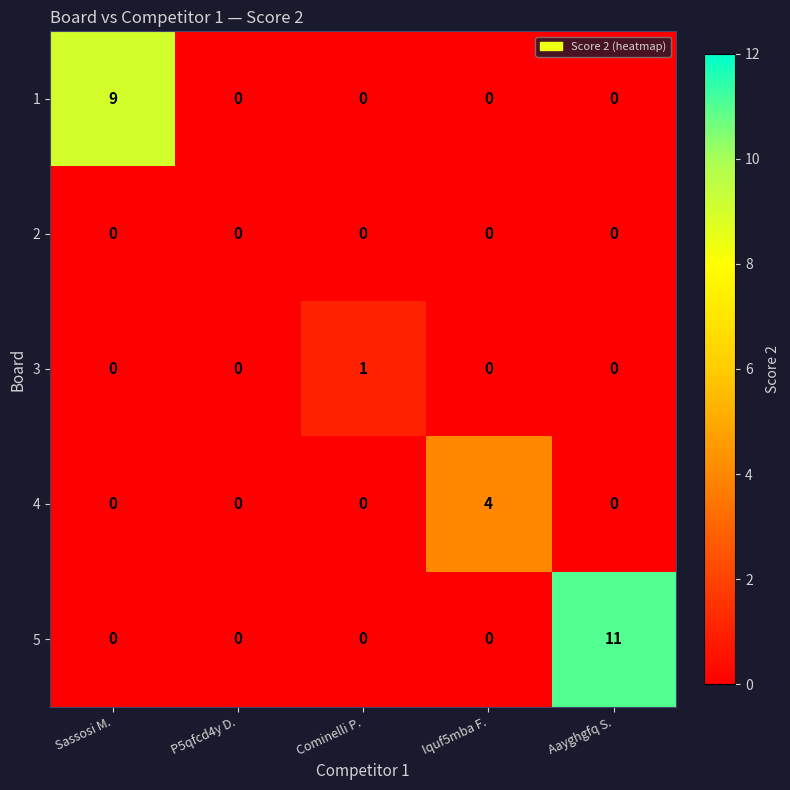

Which category has the highest value in the 1 series?

Sassosi M.